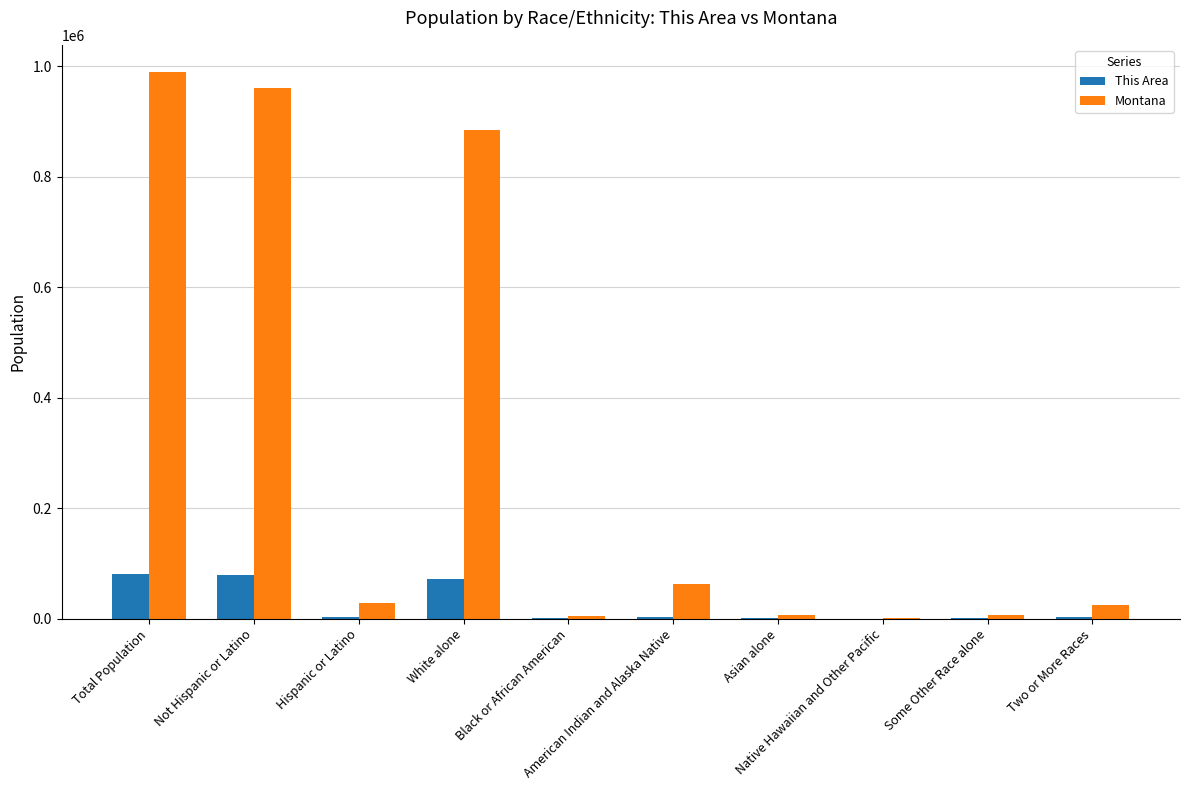

Which series has the largest total across all categories?

Montana